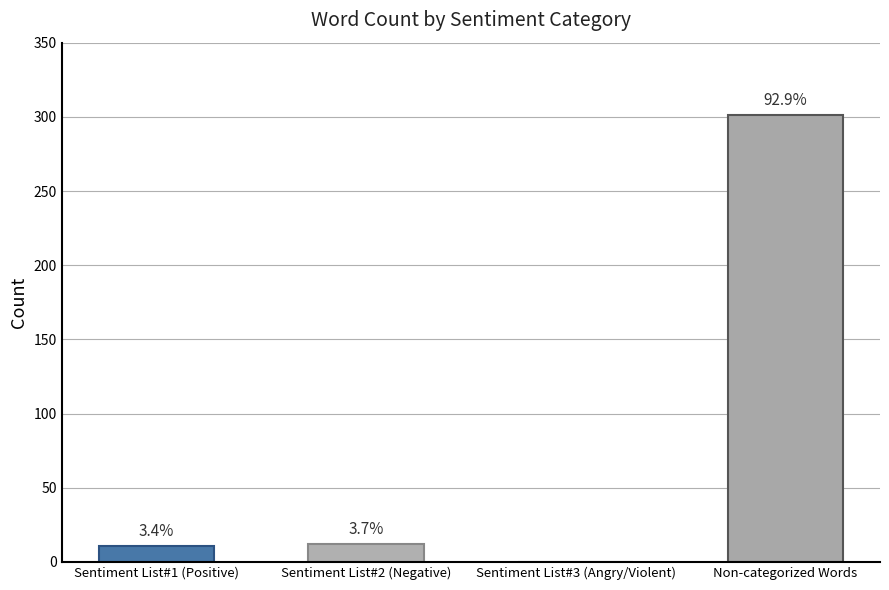

Which has a higher value, Sentiment List#3 (Angry/Violent) or Sentiment List#2 (Negative)?

Sentiment List#2 (Negative)